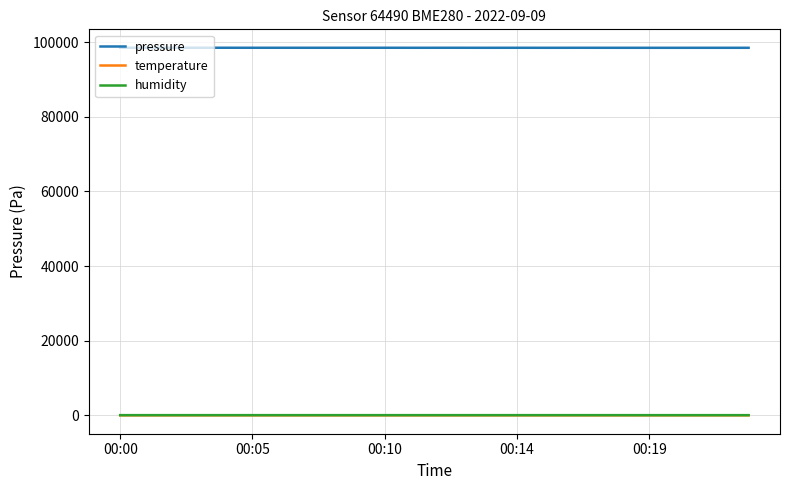

True or false: humidity and pressure cross at least once.

False